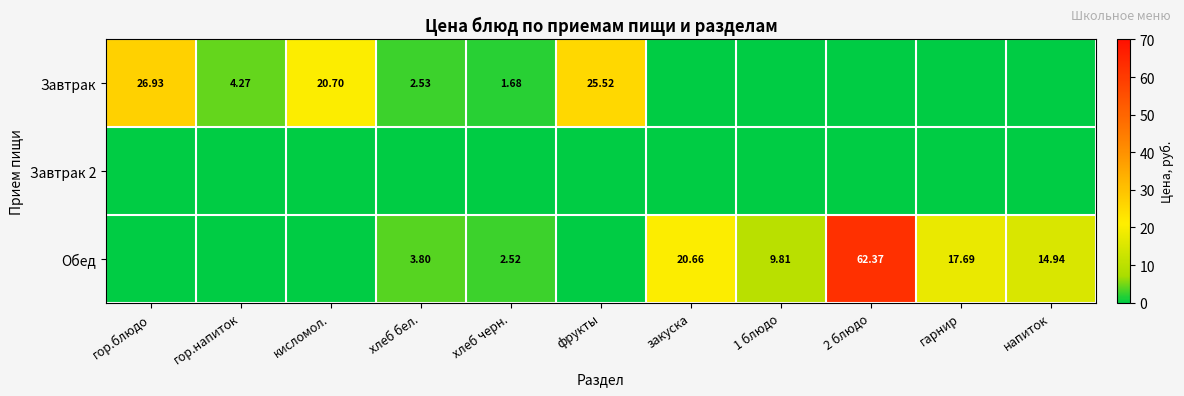

True or false: Завтрак has a value of 35.6 at кисломол..

False